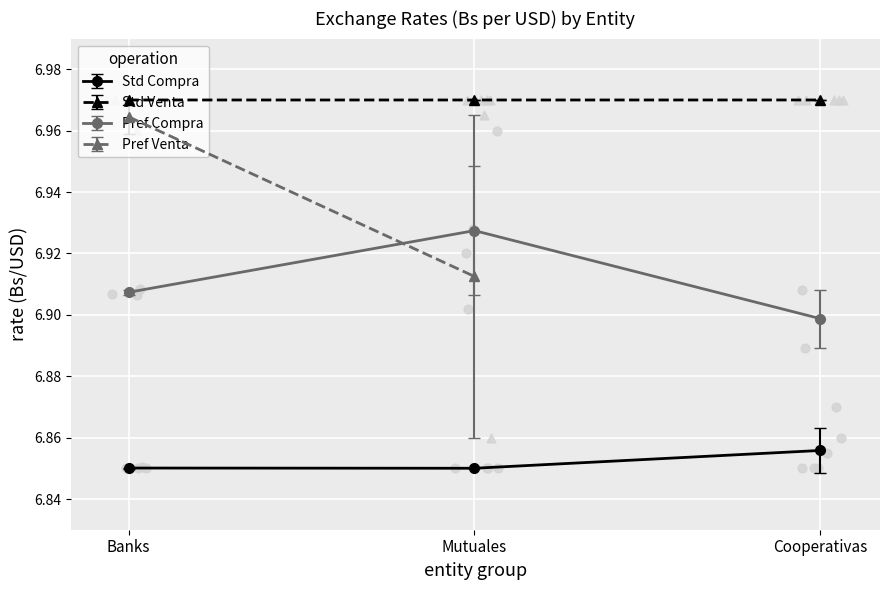

Is the value of Std Compra at Cooperativas greater than the value of Std Venta at Banks?

No